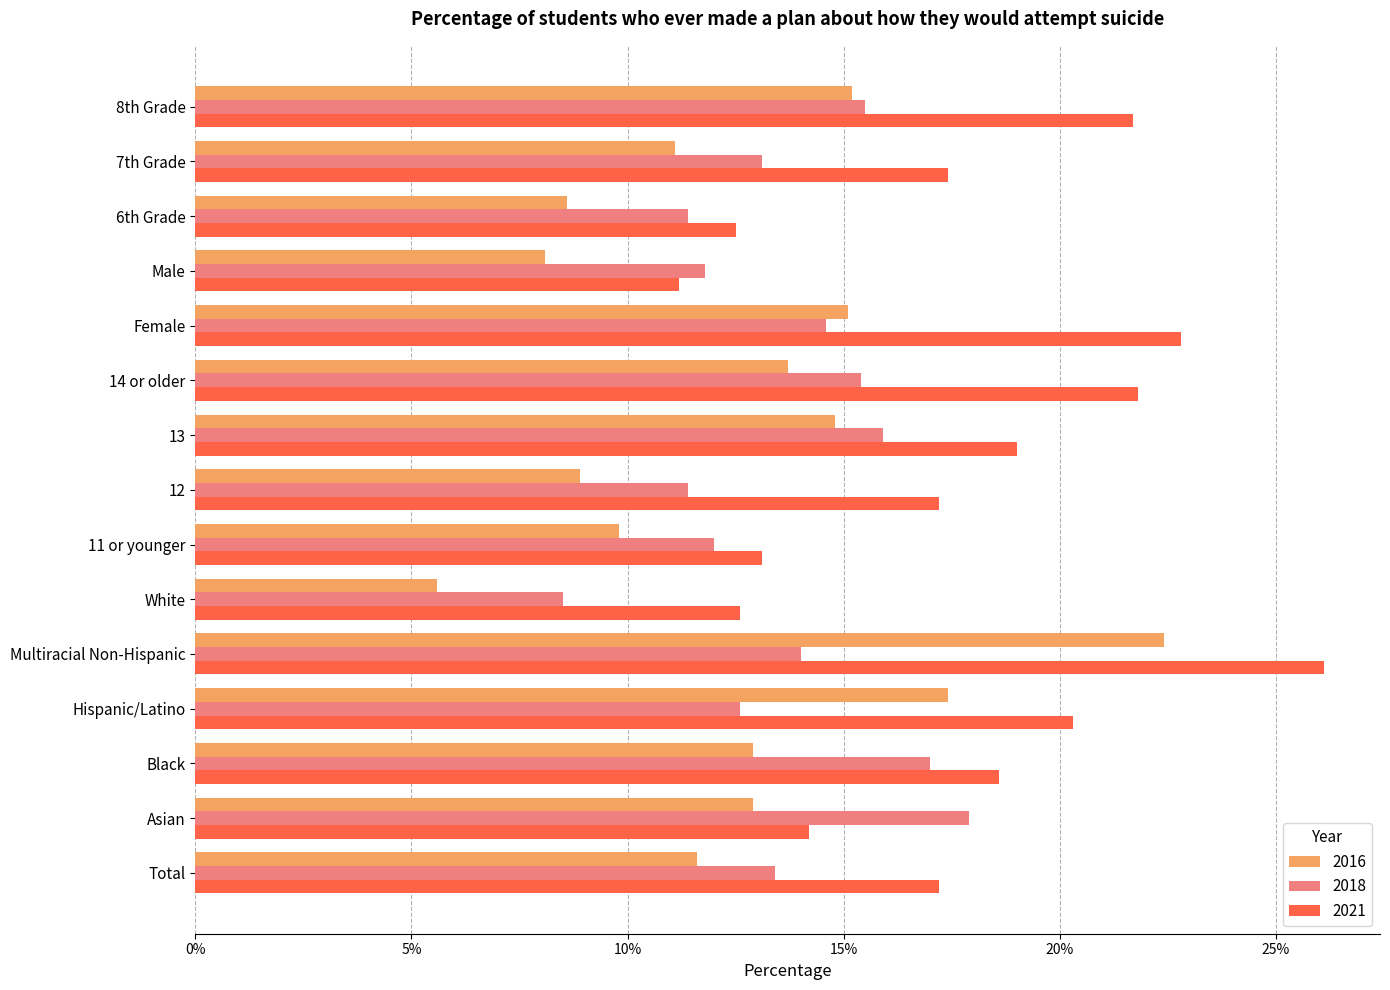

Which series changed the most between 11 or younger and 8th Grade?

2021